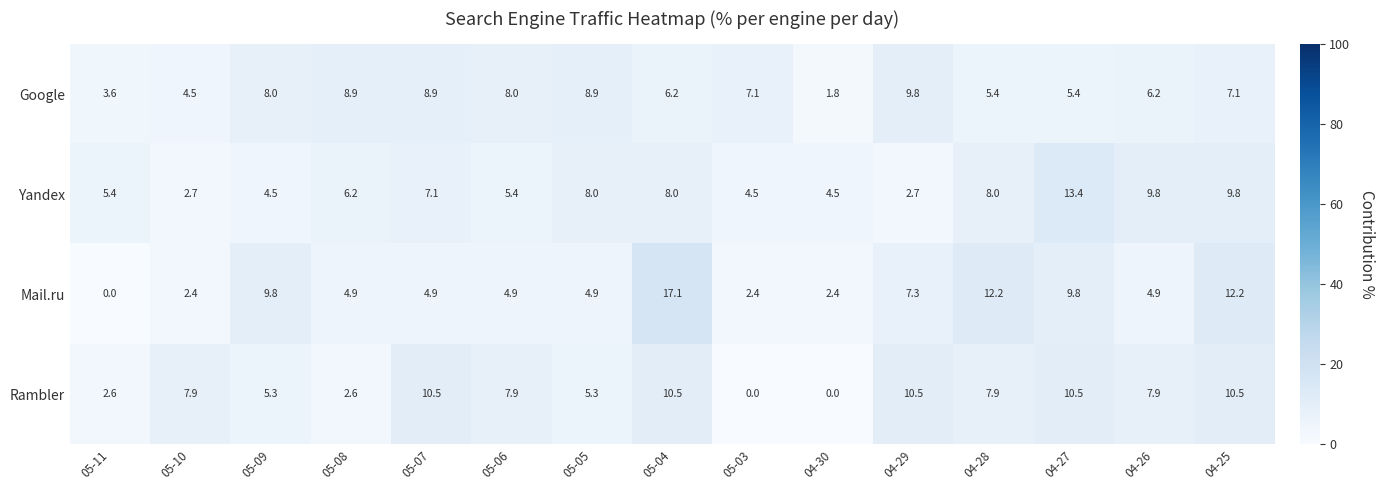

List the series in order of their peak value, highest first.

Mail.ru, Yandex, Rambler, Google